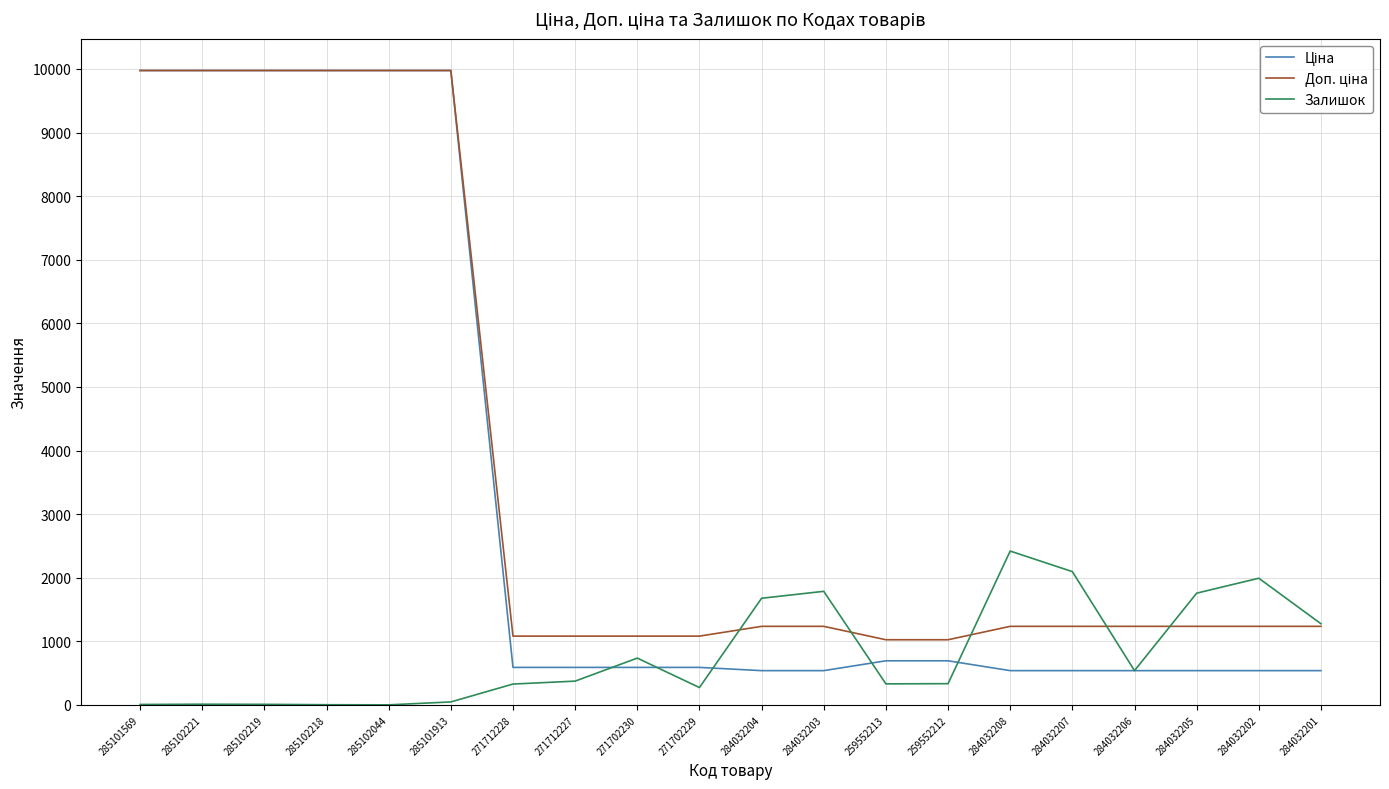

What is the maximum value shown in the chart?

9975.0